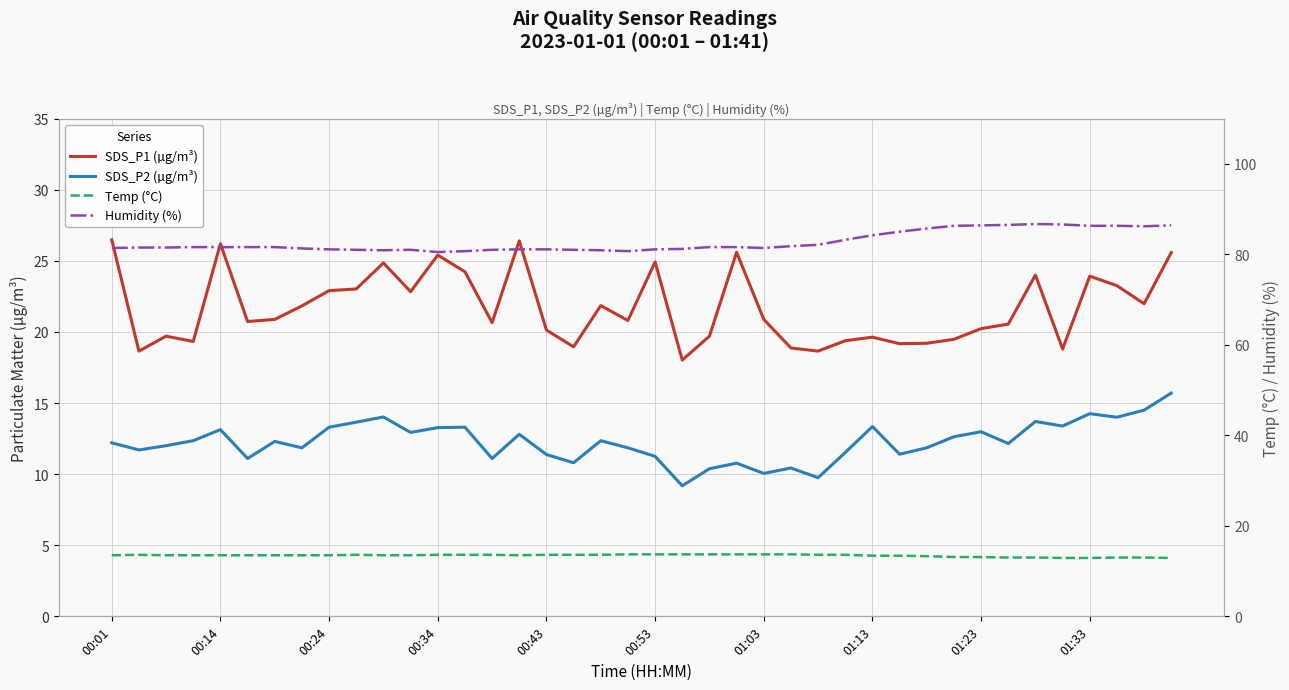

What is the value of the Temp (°C) point at the 4th from the left?

13.5